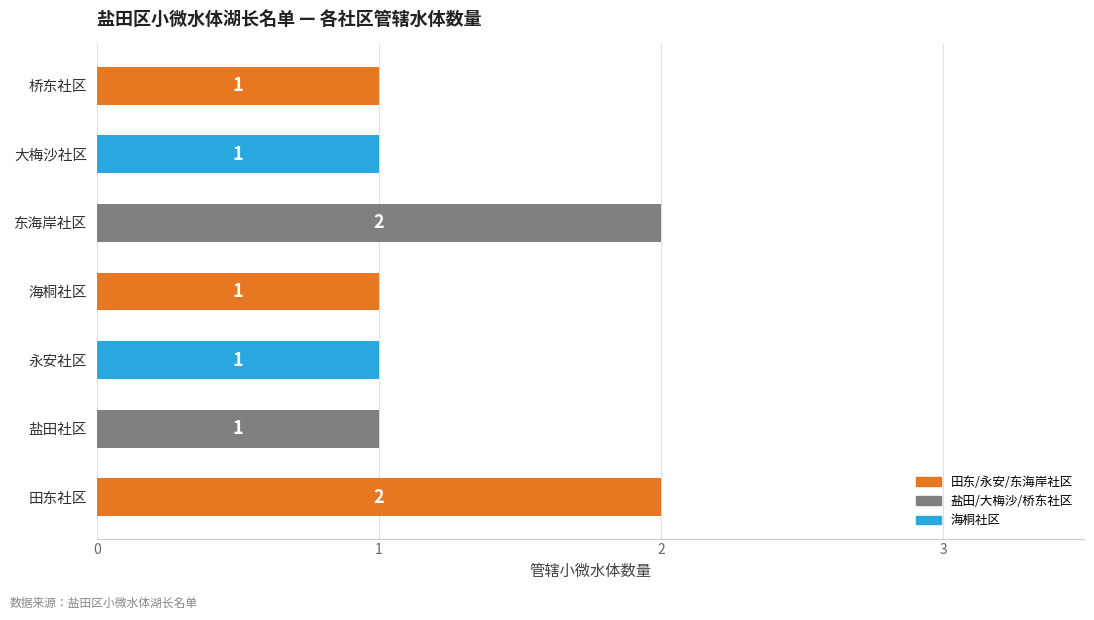

What is the sum of the values at 田东社区 and 海桐社区?

3